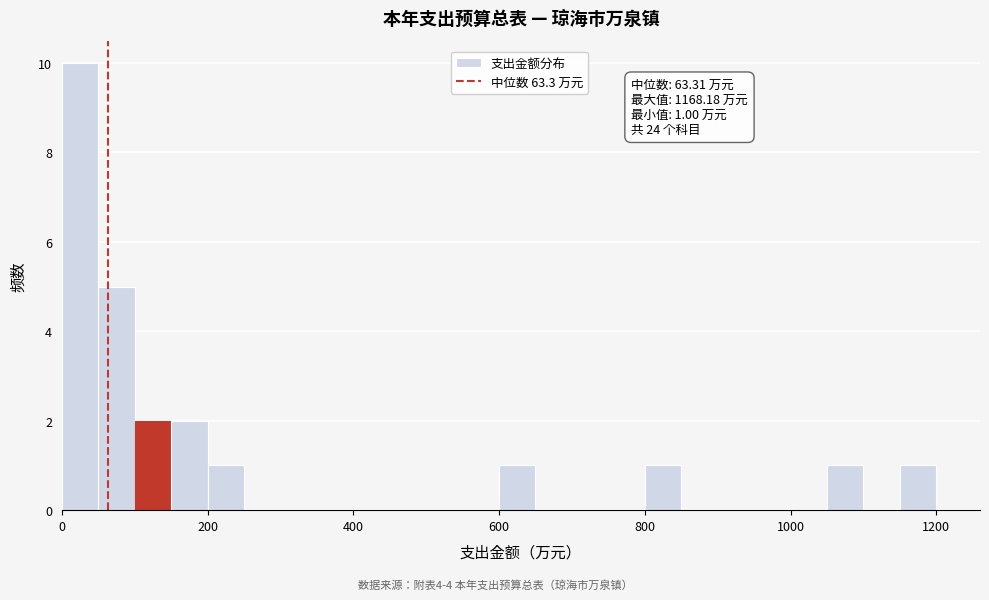

Around what value on the x-axis is the tallest bar? Give the approximate position of its centre, as read against the axis.

20